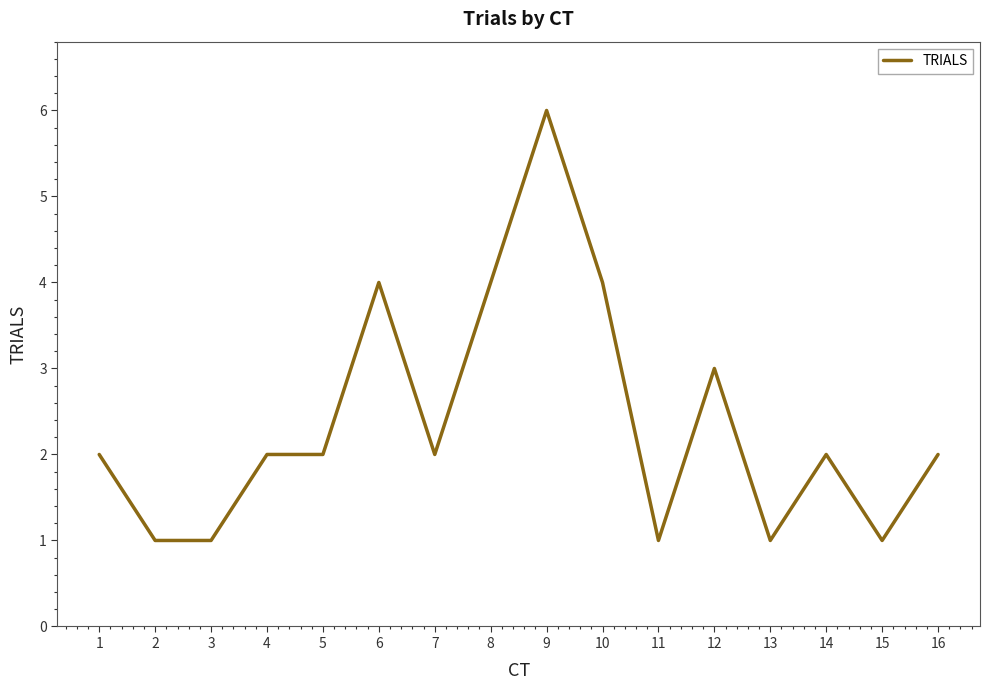

Reading left to right, transcribe all the data shown in this chart.

2	1	1	2	2	4	2	4	6	4	1	3	1	2	1	2